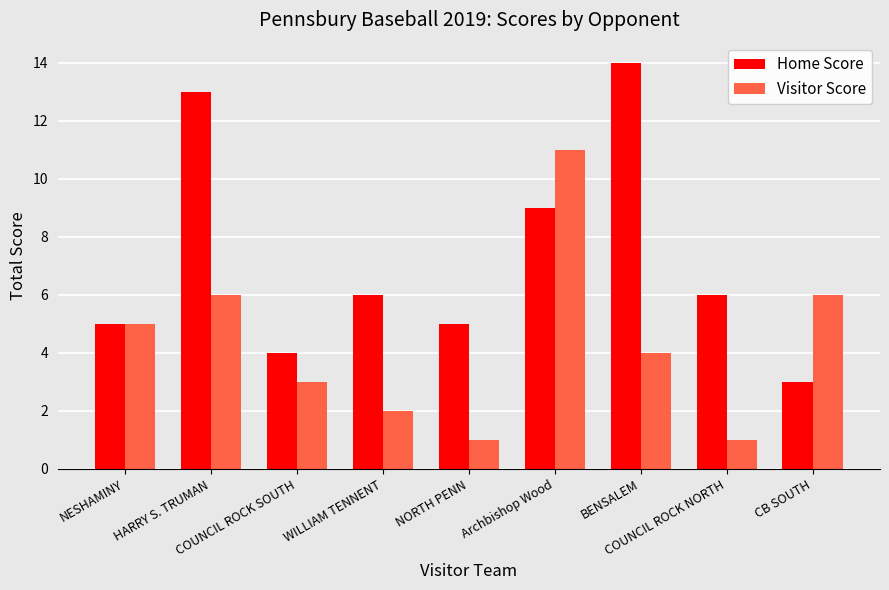

At which label is Home Score closest to 8?

Archbishop Wood